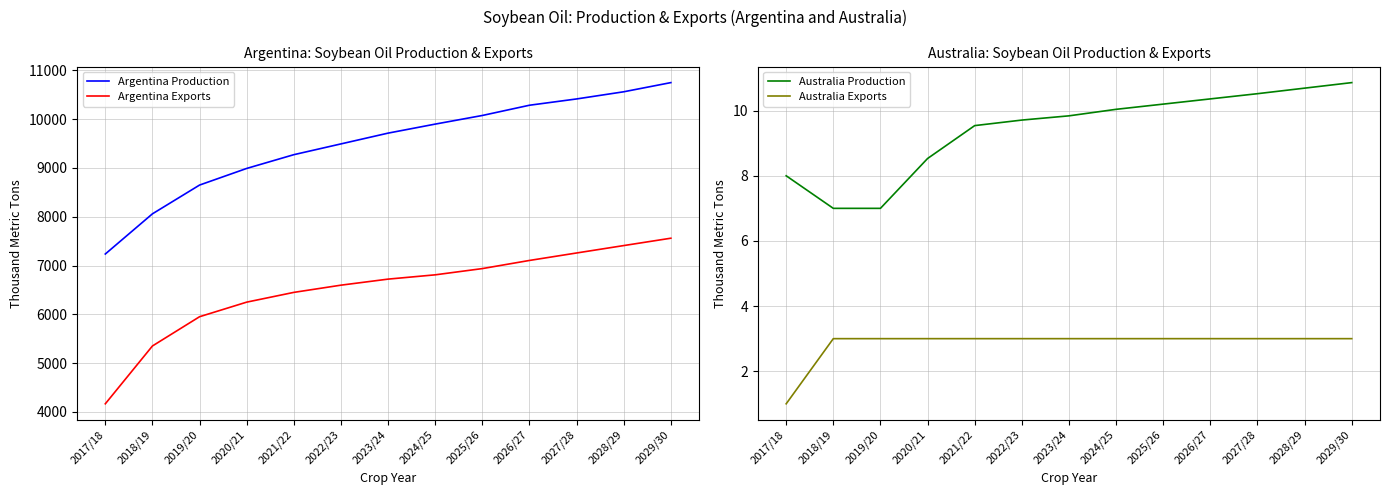

Does the chart display data point markers on the line(s)?

No